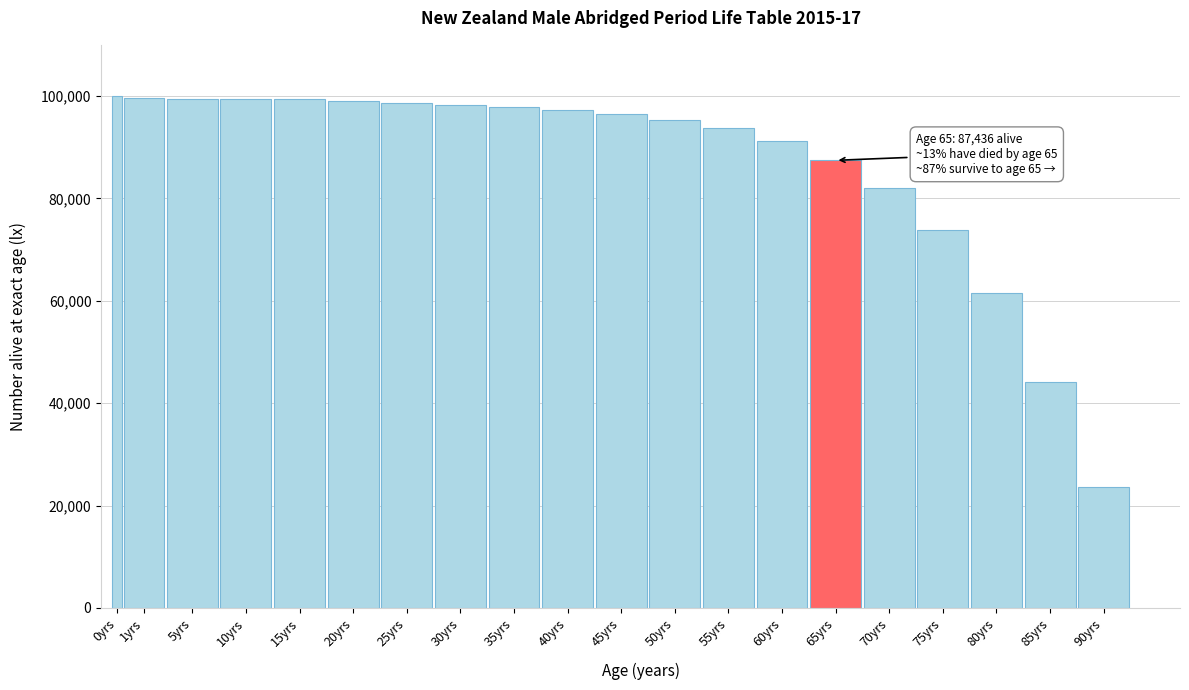

What is the sum of the values at 30yrs and 10yrs?

197687